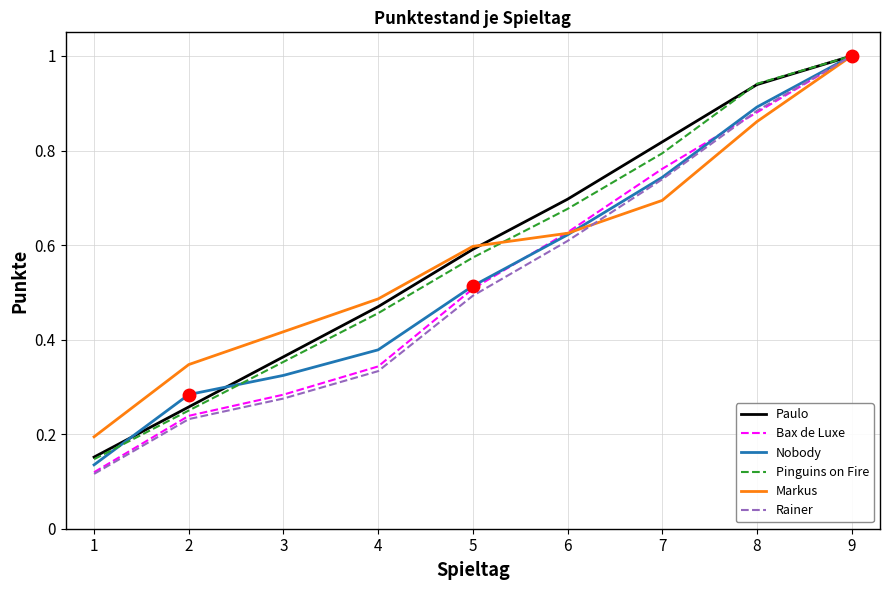

Is it true that Paulo equals 0.6 at 3?

False